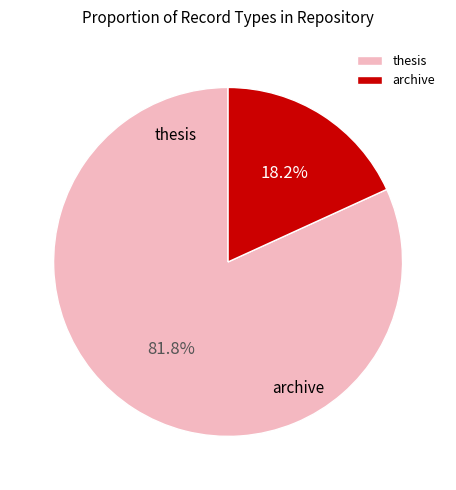

Which category has the biggest portion of the pie?

thesis